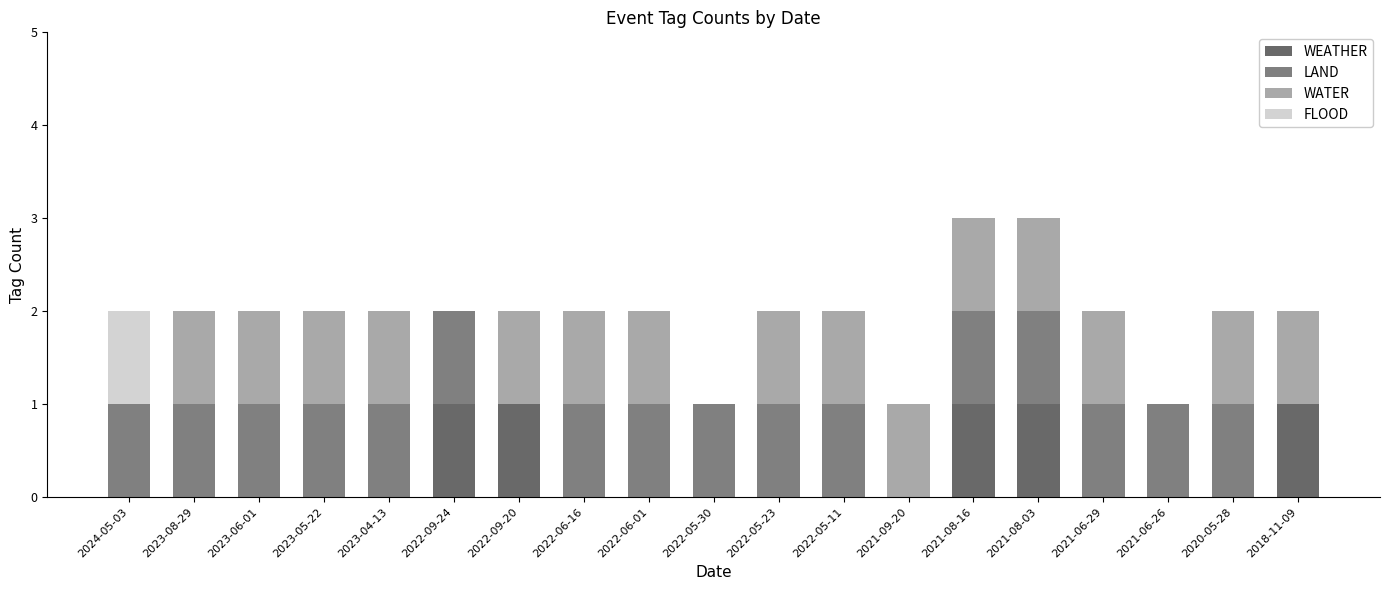

What is the difference between the maximum and minimum values in the LAND series?

1